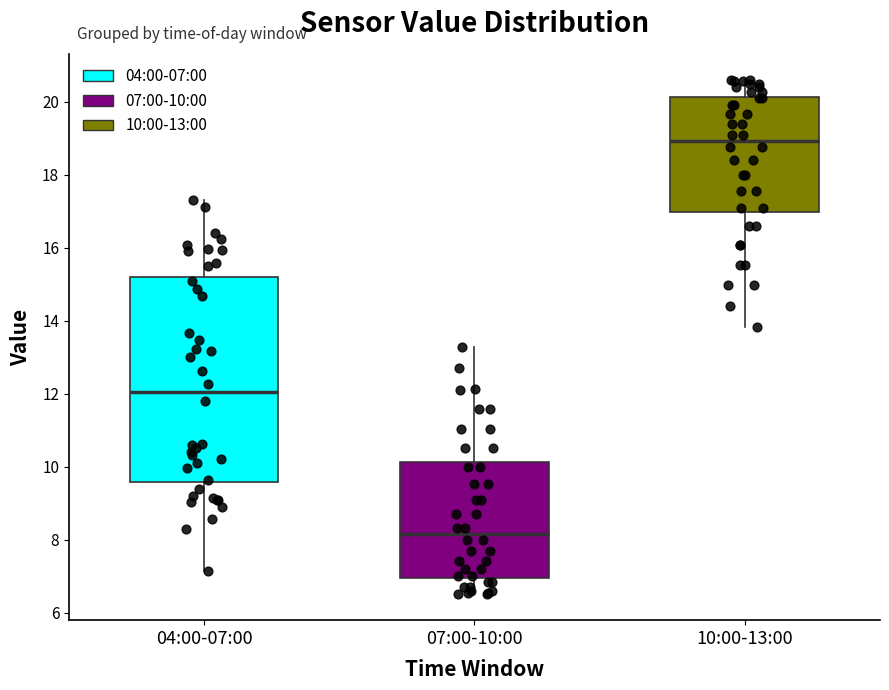

Reading left to right, transcribe this box plot: for each box, give where its median line is, the range the box spans, and where its two whiskers end, as read against the y-axis. The values are not printed on the chart, so give them approximately, as read against the axis.

04:00-07:00: median 12.0, box 9.6 to 15.2, whiskers 7.2 to 17.4
07:00-10:00: median 8.2, box 7.0 to 10.2, whiskers 6.6 to 13.2
10:00-13:00: median 19.0, box 17.0 to 20.2, whiskers 13.8 to 20.6